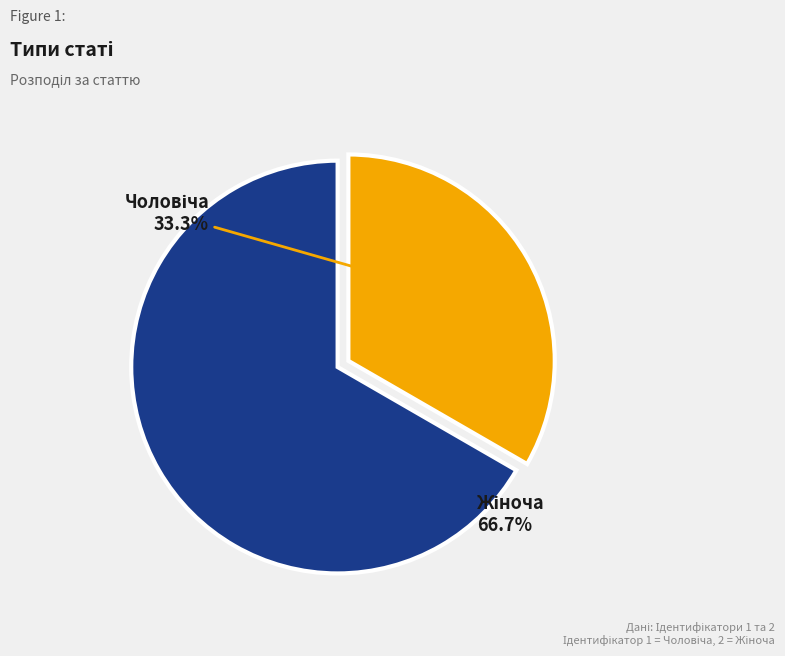

Is there any slice that represents more than half of the pie?

Yes